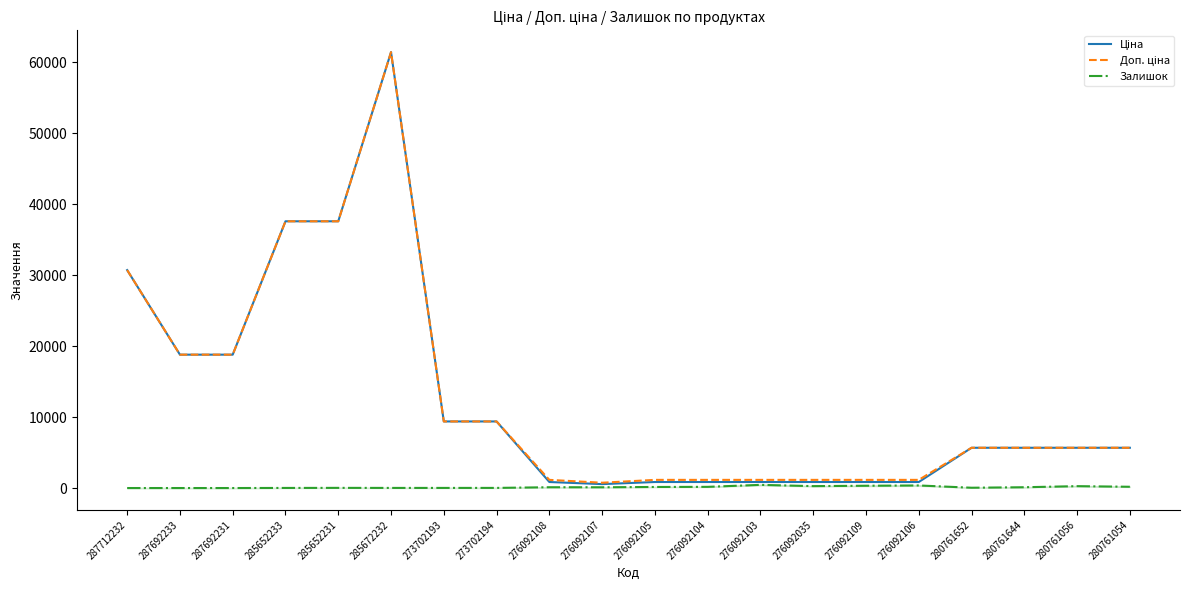

How many lines are shown in the chart?

3